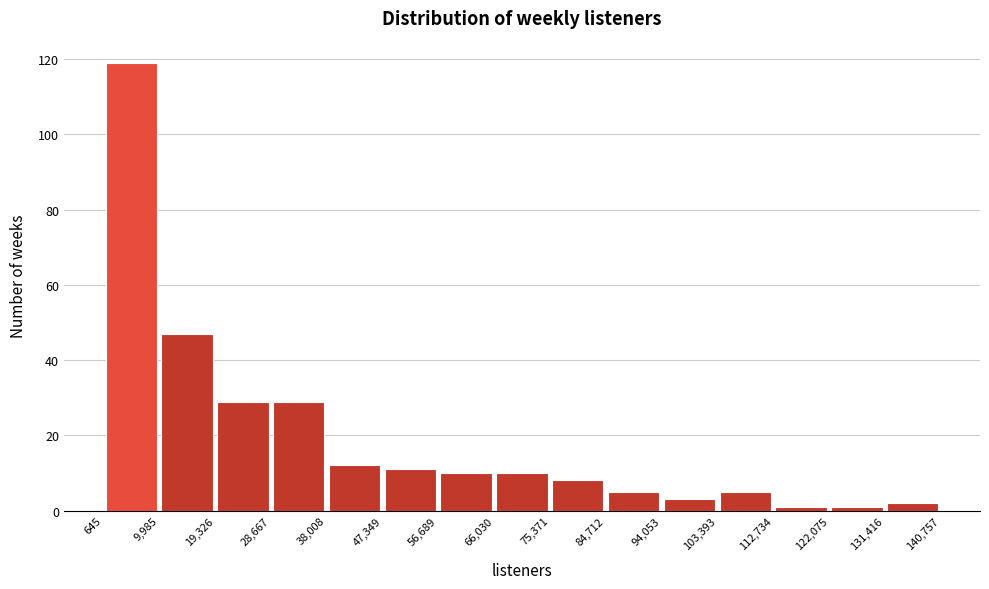

Reading left to right, transcribe this chart: for each bar, give the range it covers on the x-axis and its height. The values are not printed on the chart, so give them approximately, as read against the axis.

645 to 9,985: 120
9,985 to 19,326: 48
19,326 to 28,667: 30
28,667 to 38,008: 30
38,008 to 47,349: 12
47,349 to 56,689: 12
56,689 to 66,030: 10
66,030 to 75,371: 10
75,371 to 84,712: 8
84,712 to 94,053: 6
94,053 to 103,393: 4
103,393 to 112,734: 6
112,734 to 122,075: under 2
122,075 to 131,416: under 2
131,416 to 140,757: 2